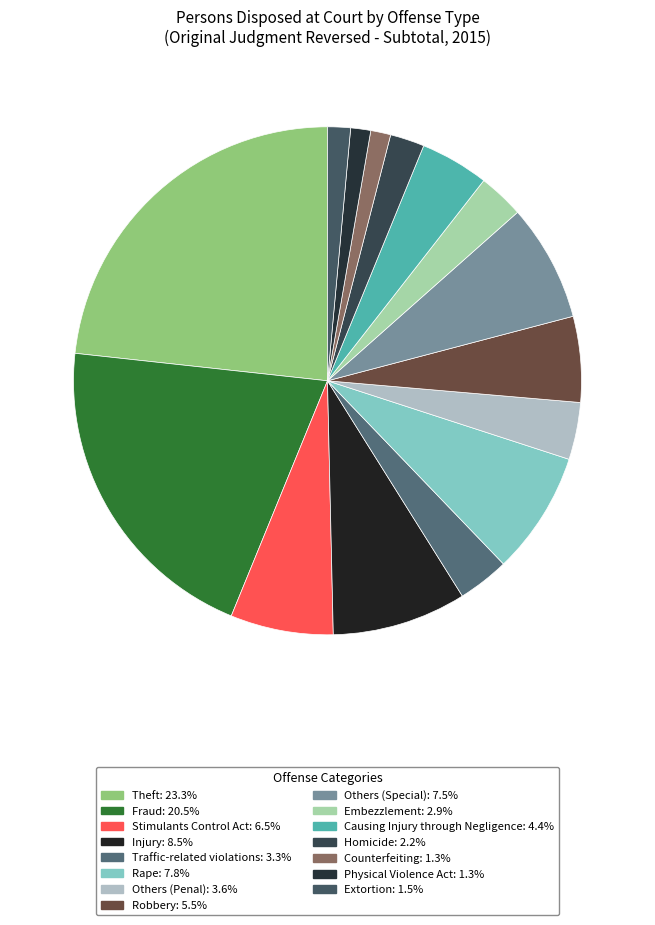

Rank the categories by value from highest to lowest.

Theft, Fraud, Injury, Rape, Others (Special), Stimulants Control Act, Robbery, Causing Injury through Negligence, Others (Penal), Traffic-related violations, Embezzlement, Homicide, Extortion, Counterfeiting, Physical Violence Act